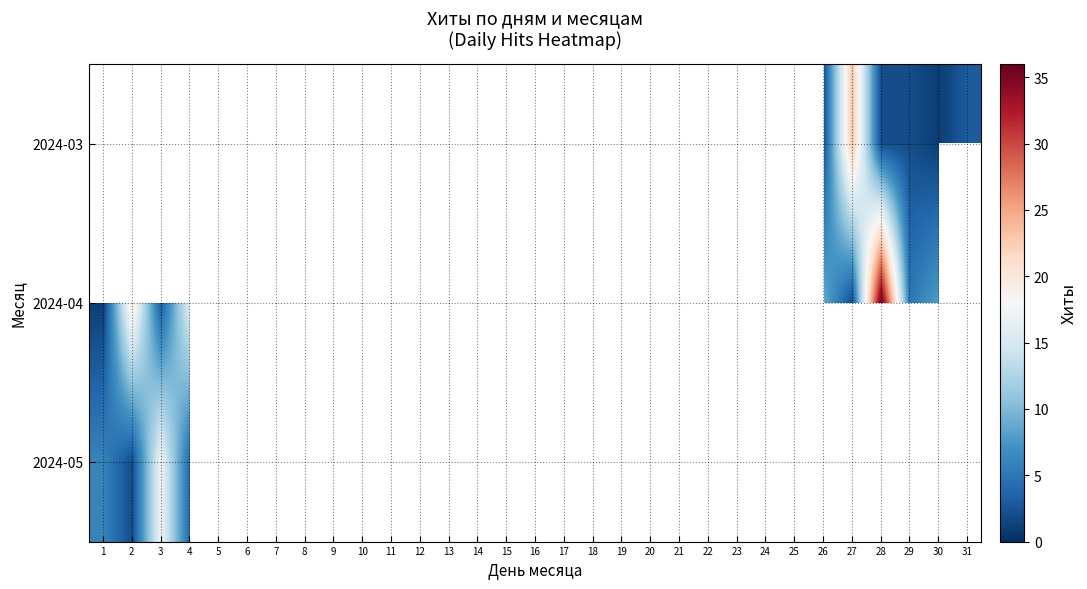

Is the value of 2024-03 at 15 greater than the value of 2024-04 at 2?

No